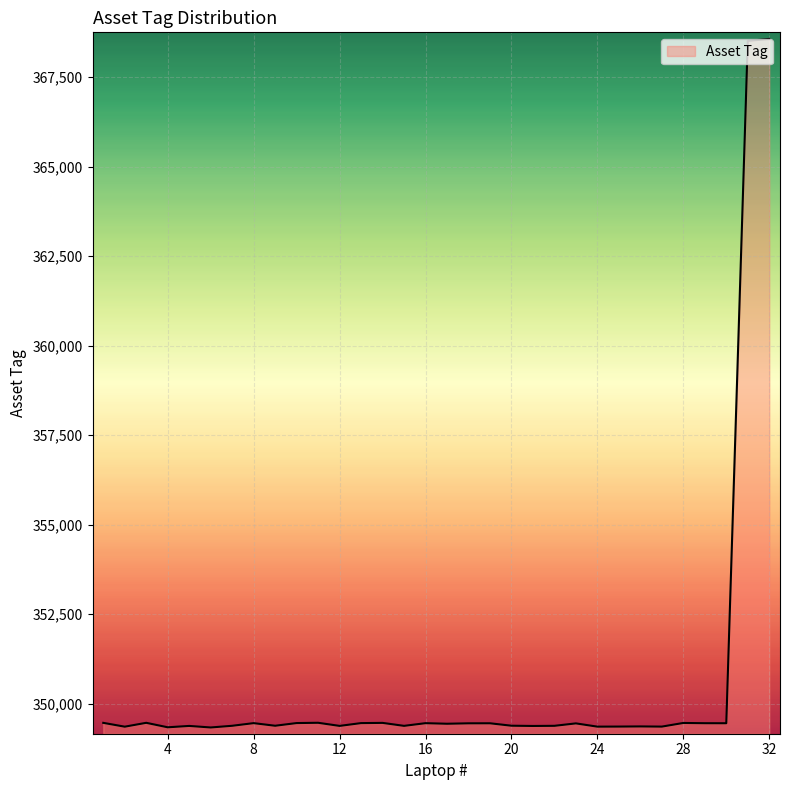

What is the difference between the maximum and minimum values?

19235